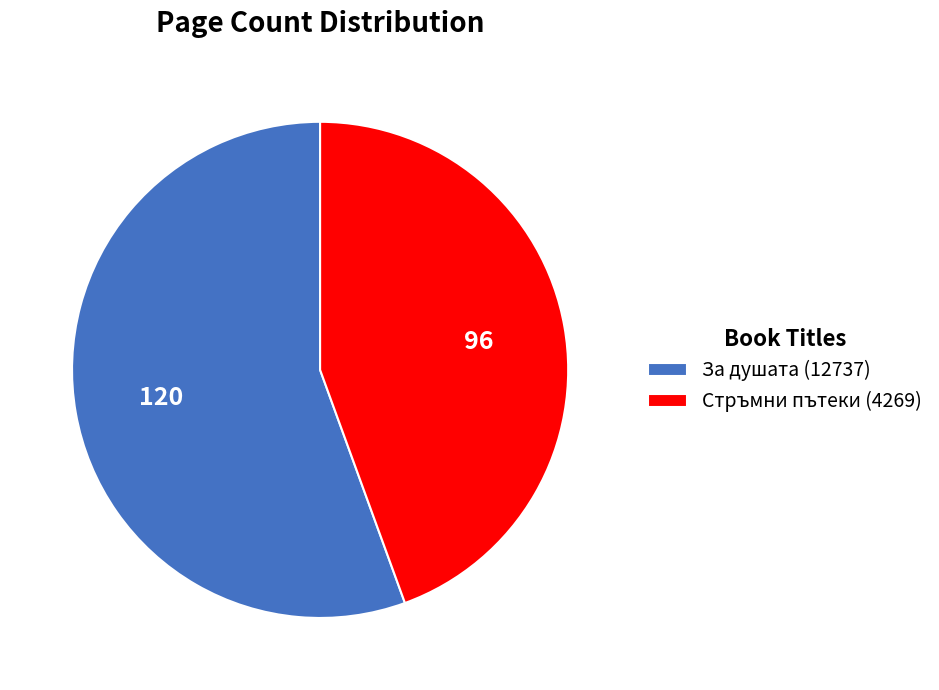

True or false: Стръмни пътеки (4269) accounts for 44% of the total.

True